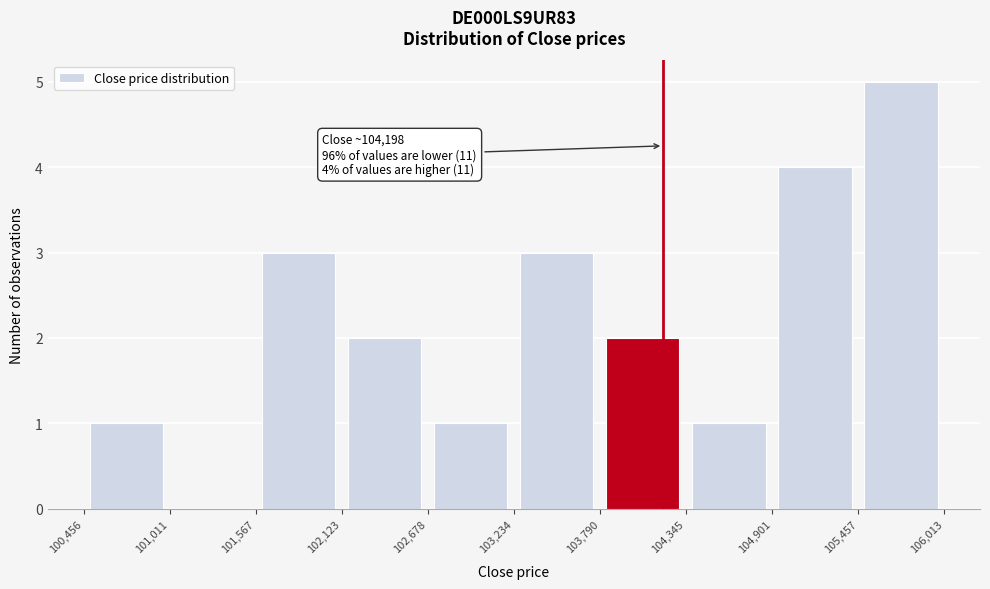

Over which range of the x-axis is the bar tallest?

105,457 to 106,013